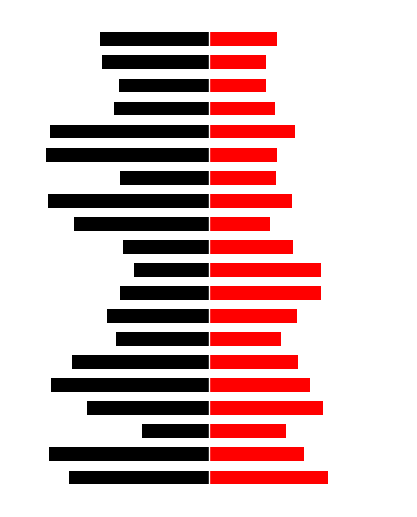

Reading left to right, transcribe all the data shown in this chart.

Work as Manager: -316.0	-361.3	-150.9	-275.0	-356.1	-308.4	-208.7	-230.9	-199.9	-169.5	-195.1	-305.3	-363.8	-199.7	-367.3	-359.2	-214.7	-203.4	-241.6	-247.1
Work: 271.1	216.3	175.1	259.5	229.3	203.6	163.9	201.3	255.1	255.1	191.7	138.7	189.2	151.8	153.9	195.6	151.3	130.6	130.2	155.3